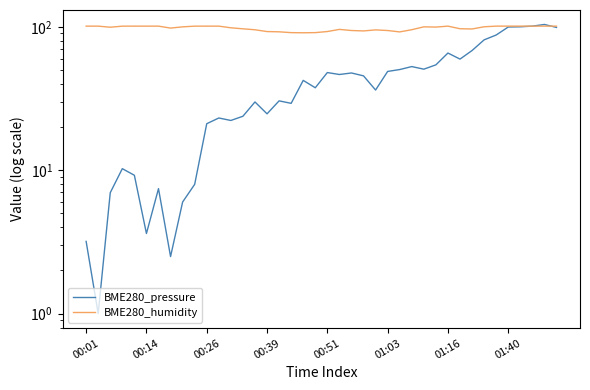

Which series ends up on top after the final intersection of BME280_pressure and BME280_humidity?

BME280_humidity